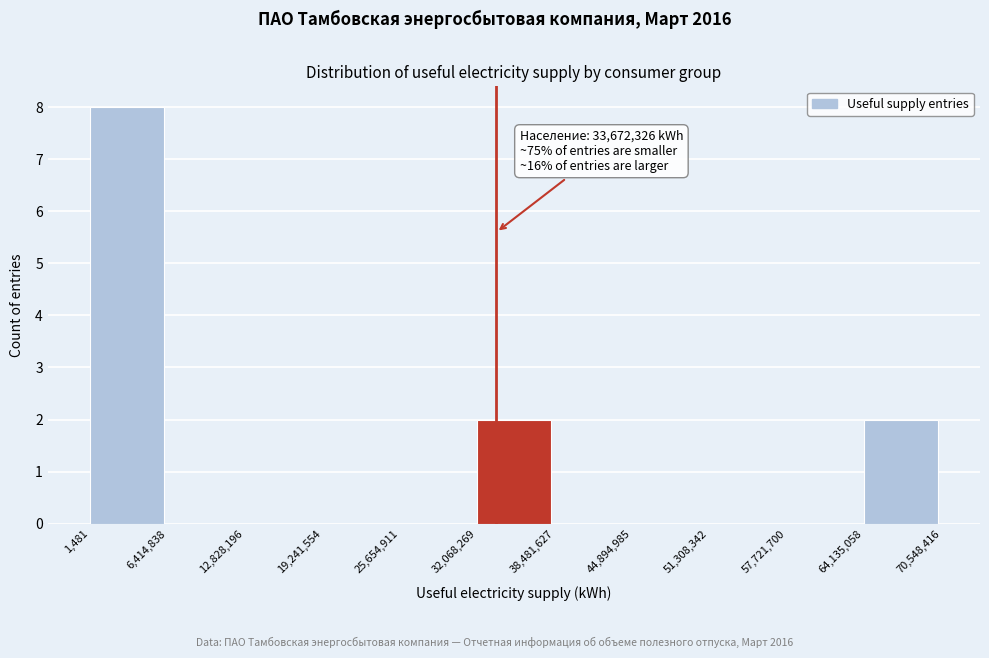

Which range on the x-axis has the tallest bar?

1,481 to 6,414,838